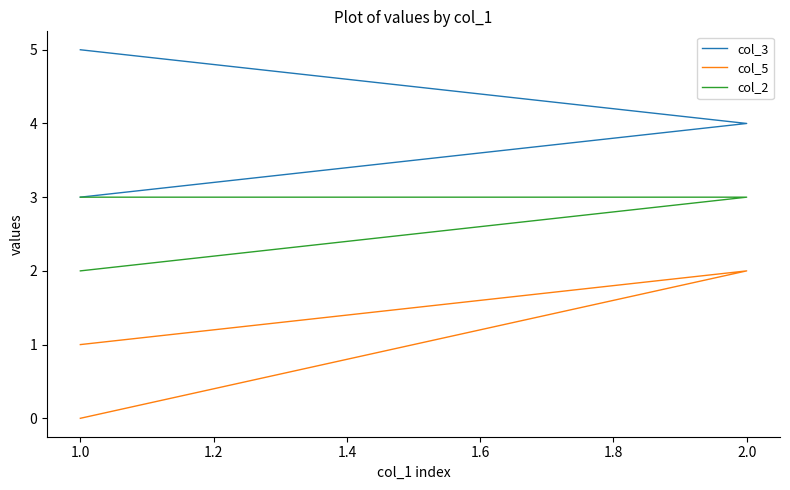

What is the lowest value of the col_3 series?

3